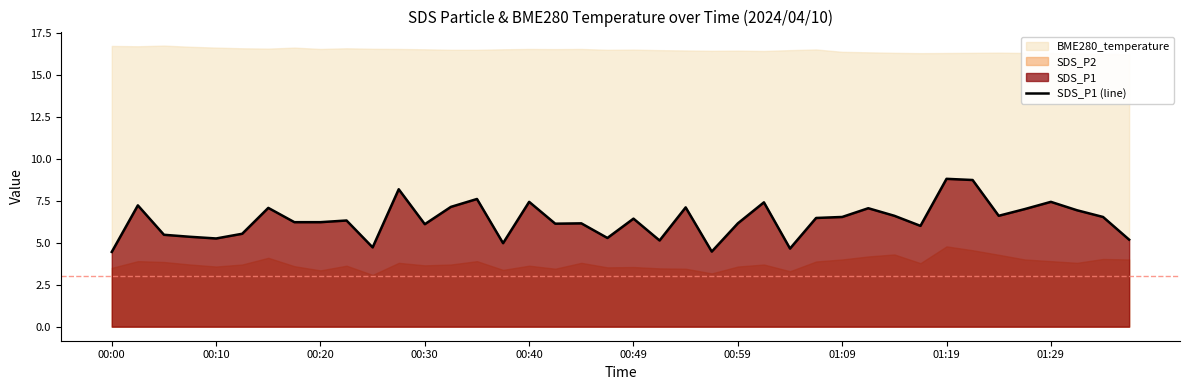

True or false: the data shows 12.3 at 13.

False